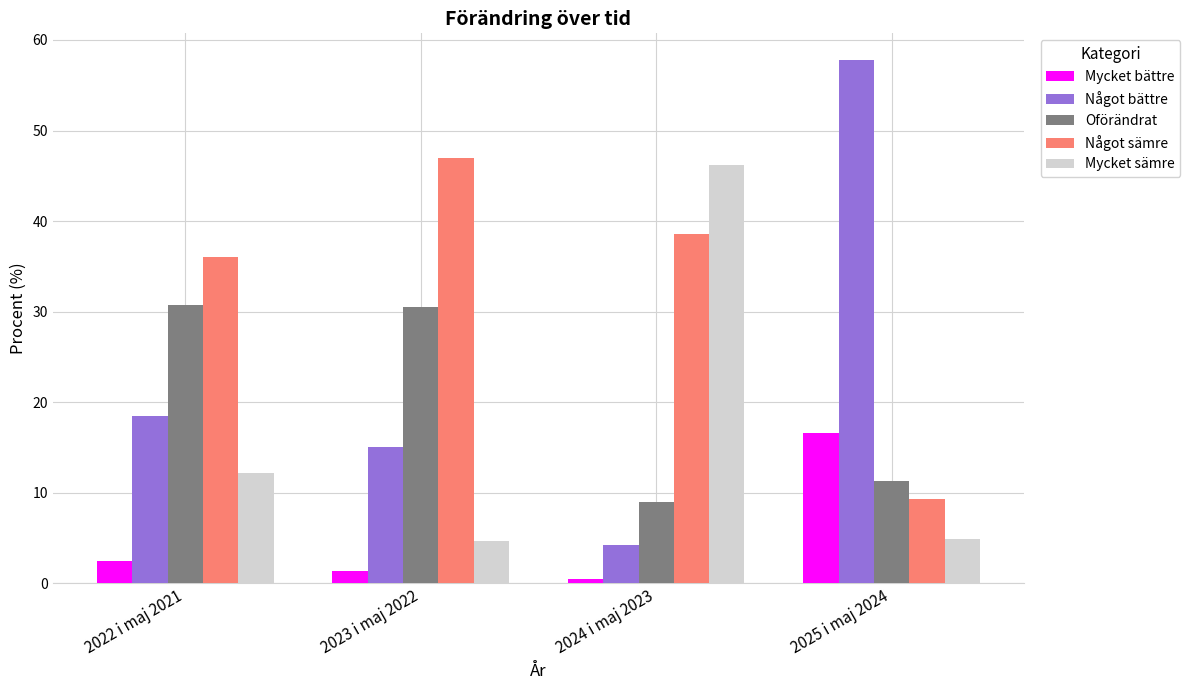

At how many categories does at least one series exceed 33?

4